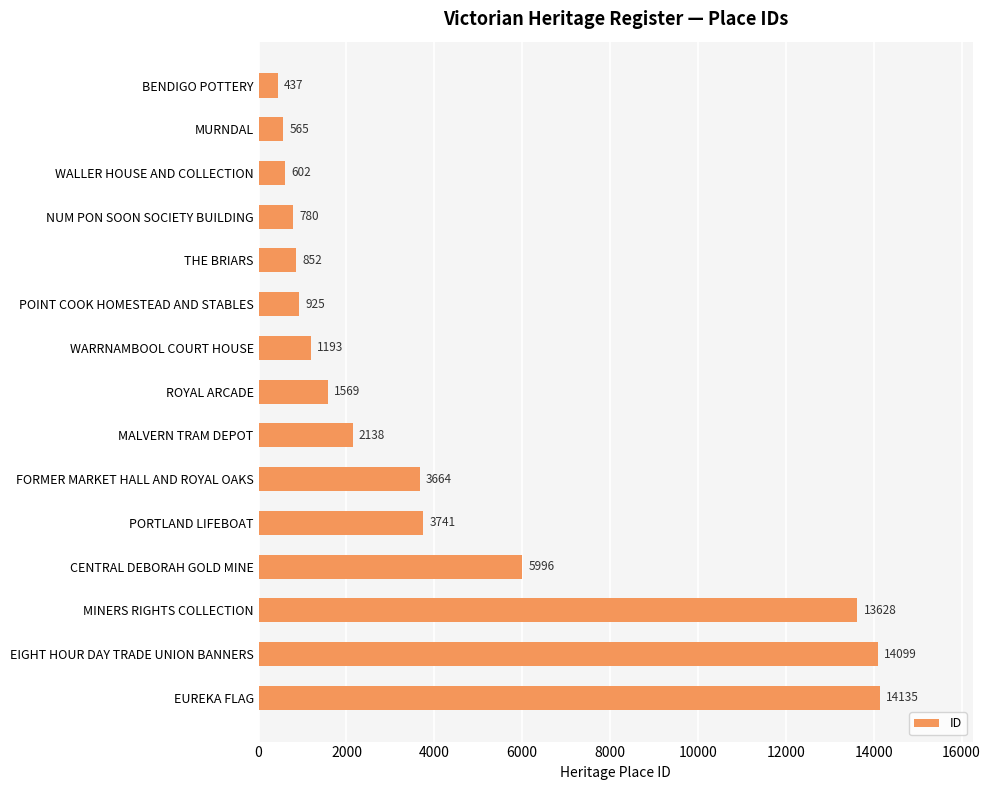

Rank the categories by value from lowest to highest.

BENDIGO POTTERY, MURNDAL, WALLER HOUSE AND COLLECTION, NUM PON SOON SOCIETY BUILDING, THE BRIARS, POINT COOK HOMESTEAD AND STABLES, WARRNAMBOOL COURT HOUSE, ROYAL ARCADE, MALVERN TRAM DEPOT, FORMER MARKET HALL AND ROYAL OAKS, PORTLAND LIFEBOAT, CENTRAL DEBORAH GOLD MINE, MINERS RIGHTS COLLECTION, EIGHT HOUR DAY TRADE UNION BANNERS, EUREKA FLAG